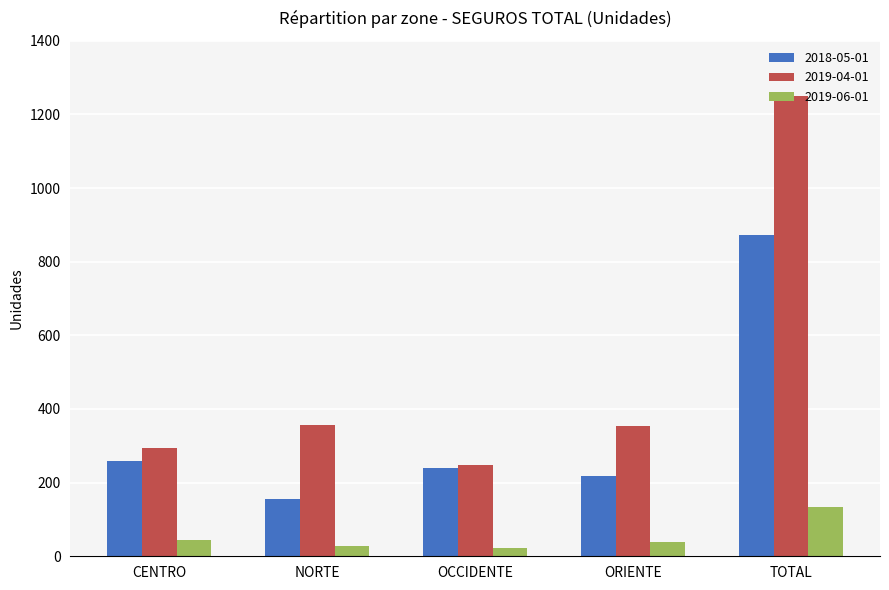

Which series has the widest spread of values?

2019-04-01